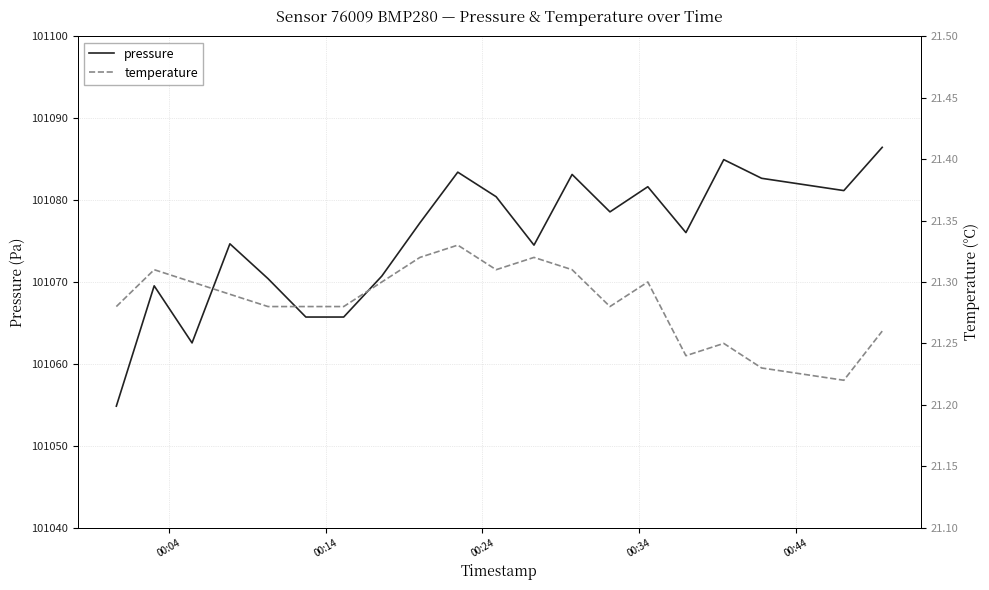

What is the maximum value for pressure?

101086.4